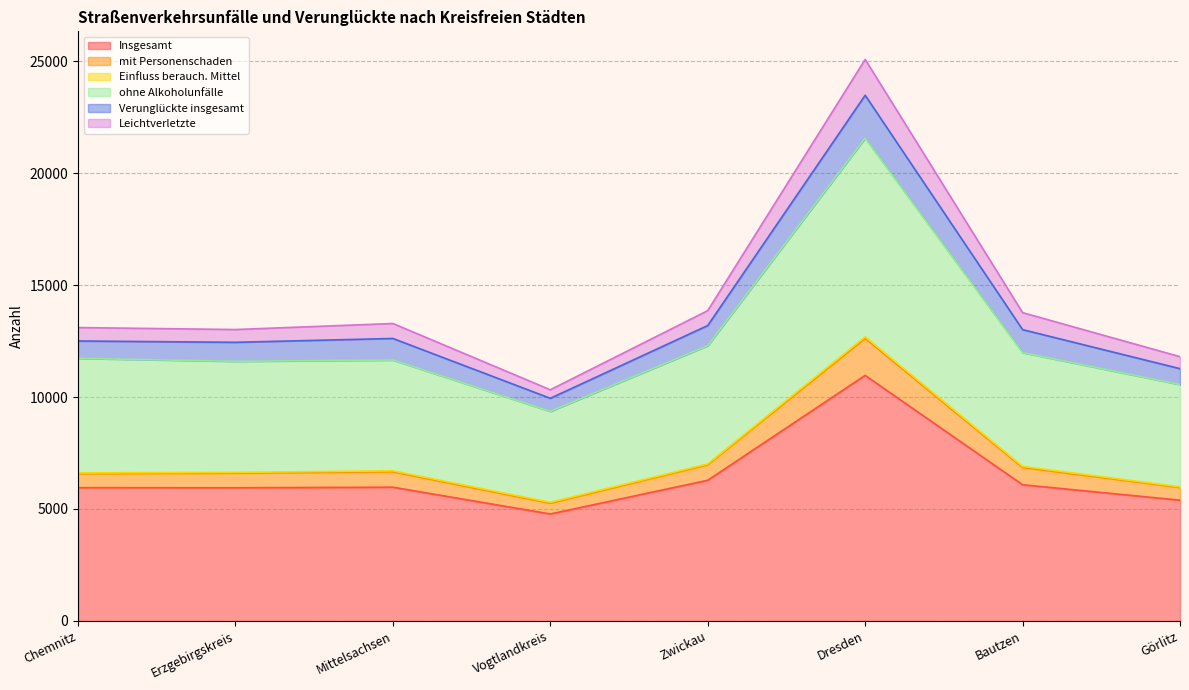

What position from the left is Mittelsachsen?

3